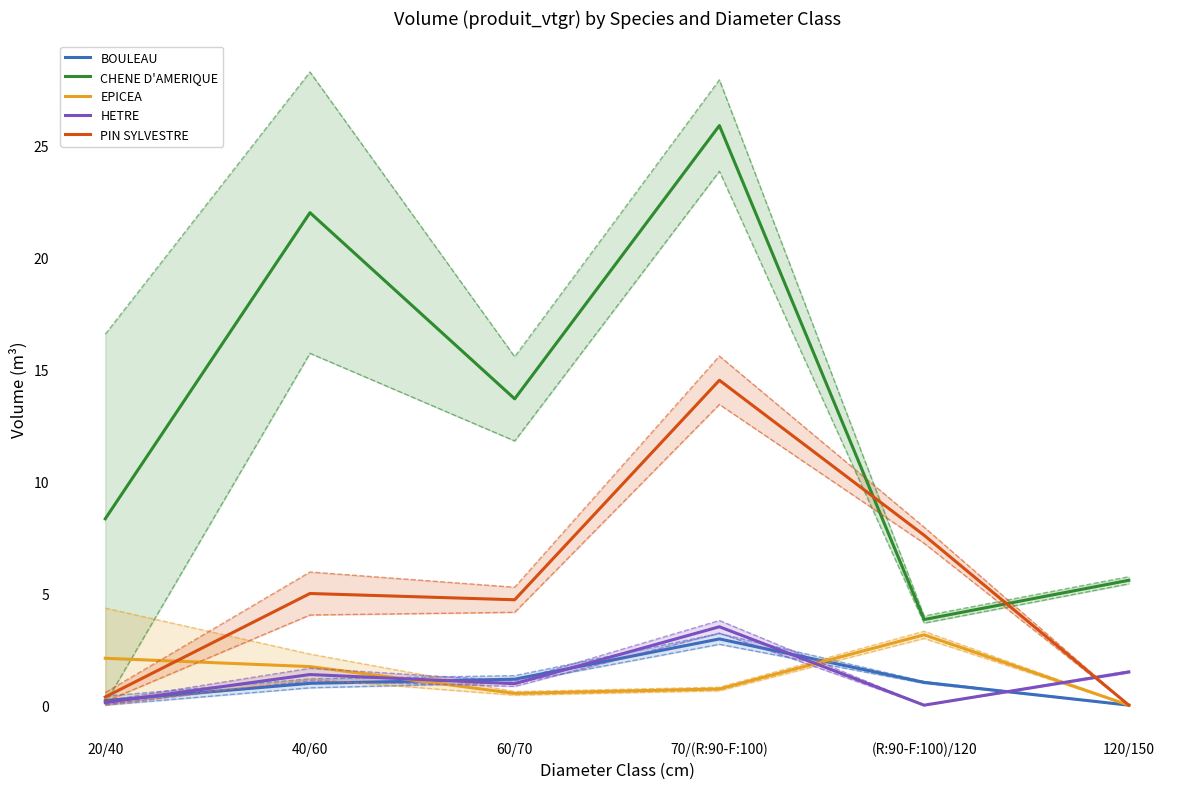

True or false: PIN SYLVESTRE and BOULEAU intersect in this chart.

False